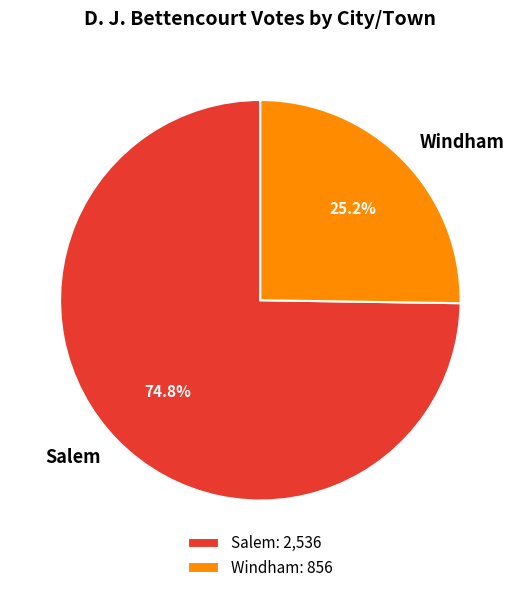

What portion of the pie excludes Salem?

25.2%